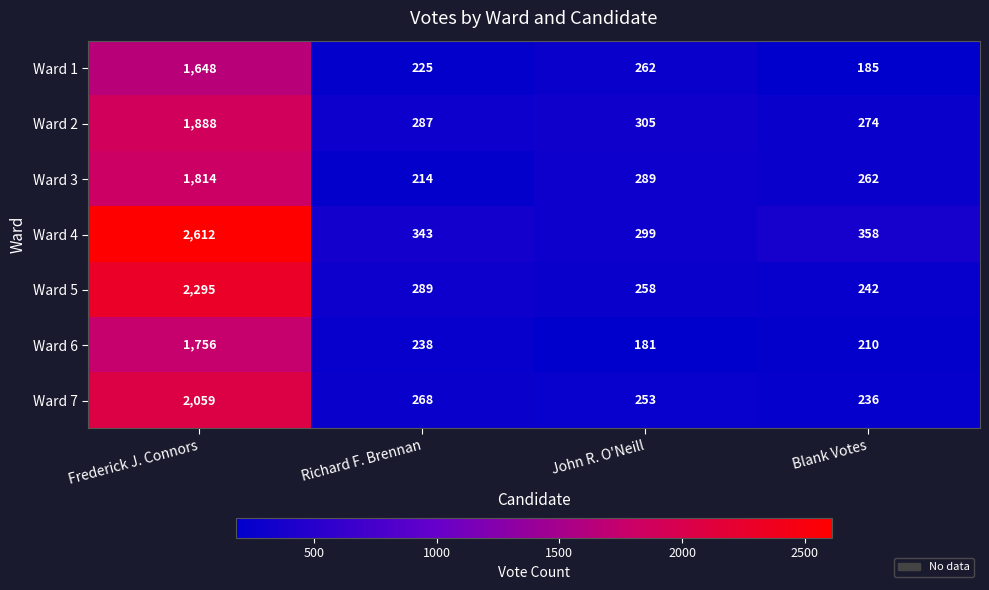

Which series has the largest total across all categories?

Ward 4